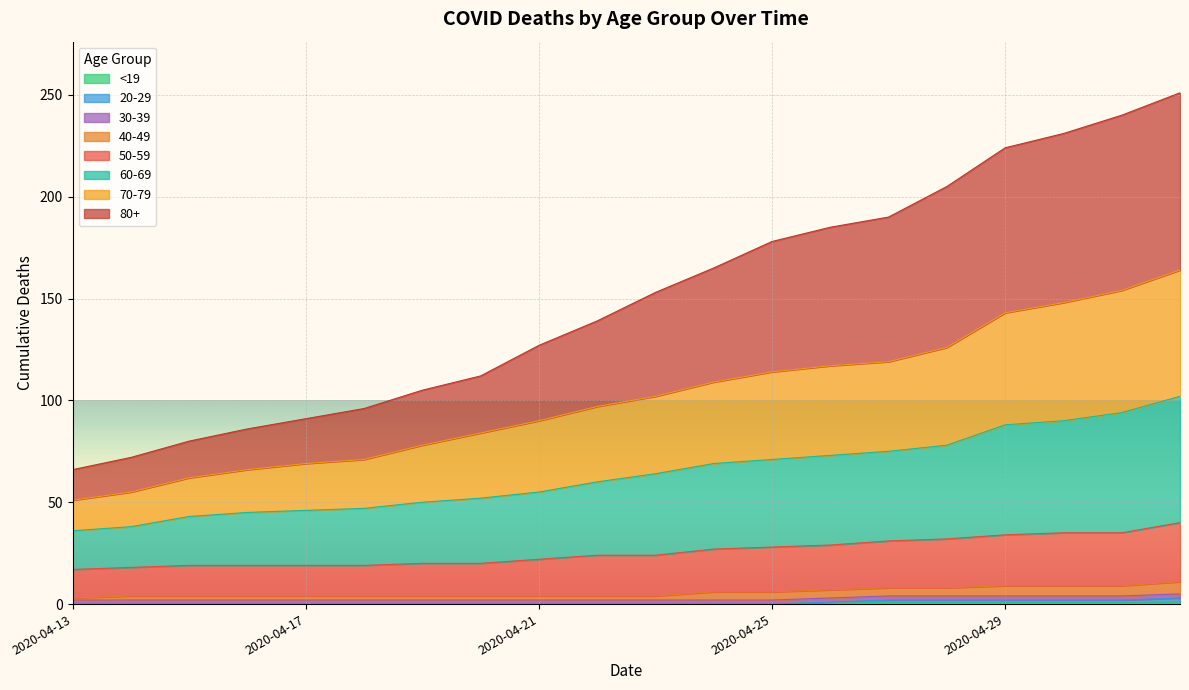

Is it true that <19 equals 0 at 2020-04-16?

True